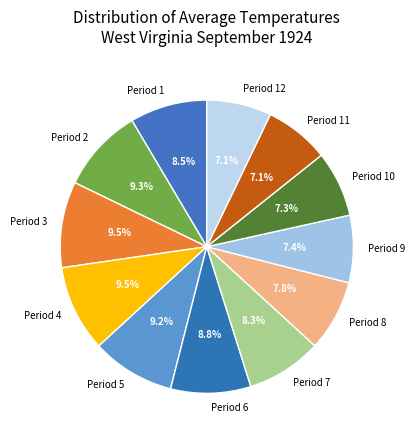

Between Period 2 and Period 11, which is larger?

Period 2